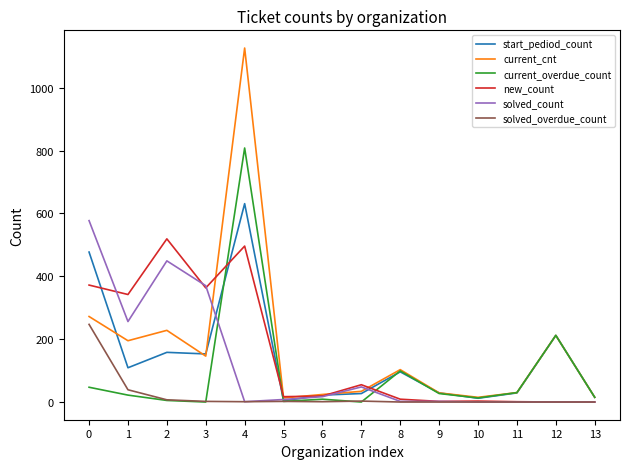

How many lines are shown in the chart?

6